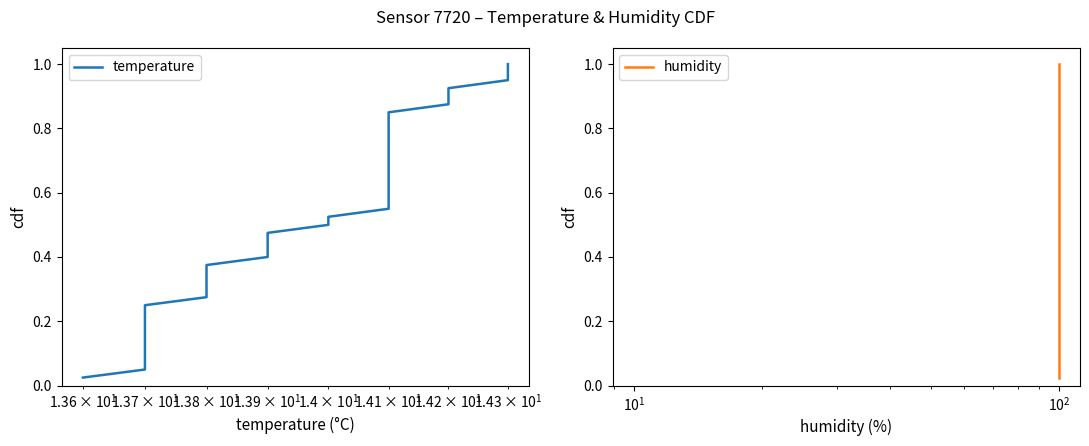

True or false: temperature has more than 1 interior local peaks.

False